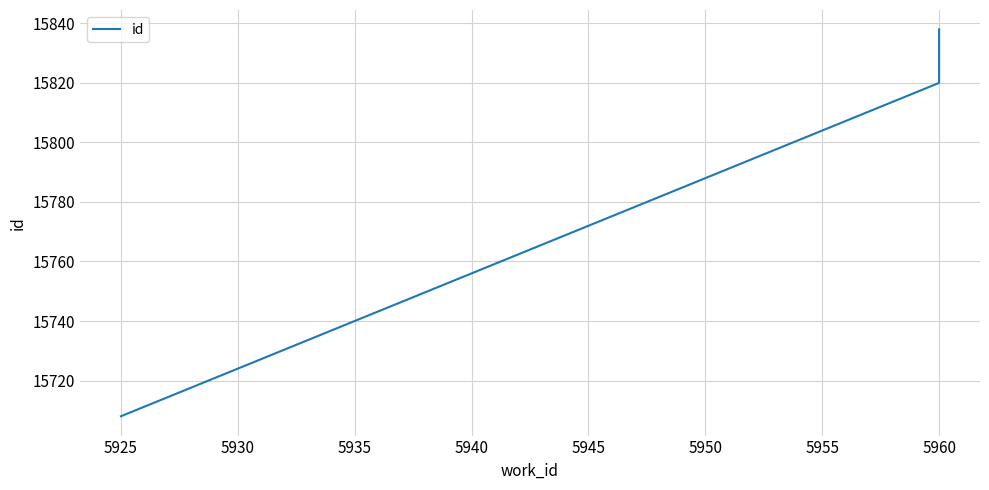

True or false: the data shows 5759 at 5960.

False